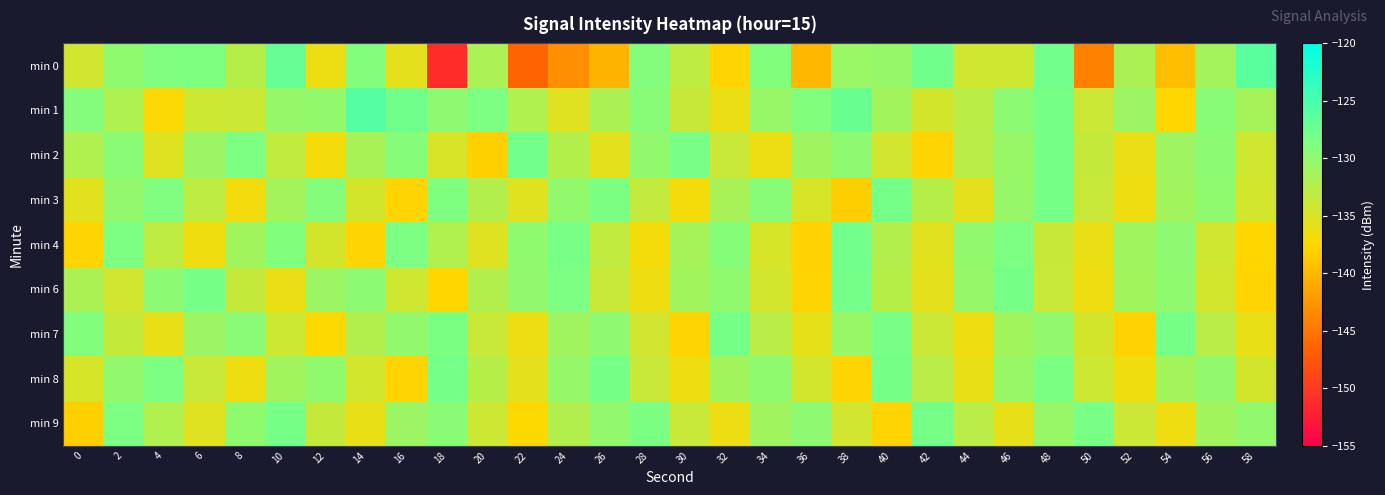

Reading left to right, what are all the values shown in this chart?

min 0: 0=-134.2	2=-129.9	4=-128.9	6=-128.7	8=-132.4	10=-127.0	12=-136.2	14=-129.1	16=-135.7	18=-151.0	20=-131.7	22=-146.5	24=-143.2	26=-140.1	28=-129.1	30=-133.1	32=-137.8	34=-129.0	36=-140.0	38=-130.6	40=-130.3	42=-127.7	44=-134.2	46=-134.2	48=-127.9	50=-144.2	52=-131.8	54=-139.5	56=-131.3	58=-126.3
min 1: 0=-129.1	2=-132.0	4=-137.2	6=-134.0	8=-133.9	10=-130.3	12=-130.1	14=-125.8	16=-127.7	18=-129.8	20=-128.5	22=-132.1	24=-135.2	26=-131.8	28=-129.4	30=-133.6	32=-136.1	34=-130.5	36=-128.9	38=-127.3	40=-131.1	42=-134.5	44=-132.8	46=-129.6	48=-128.2	50=-133.9	52=-130.7	54=-137.6	56=-129.3	58=-131.4
min 2: 0=-132.1	2=-129.5	4=-135.3	6=-130.8	8=-128.6	10=-133.2	12=-136.7	14=-131.5	16=-129.2	18=-134.8	20=-138.1	22=-127.9	24=-132.4	26=-135.6	28=-130.1	30=-128.3	32=-133.7	34=-136.2	36=-131.0	38=-129.8	40=-134.3	42=-137.8	44=-132.6	46=-130.4	48=-128.1	50=-133.5	52=-136.0	54=-130.9	56=-129.7	58=-134.1
min 3: 0=-135.5	2=-130.2	4=-128.8	6=-133.1	8=-136.6	10=-131.3	12=-129.1	14=-134.6	16=-137.9	18=-128.7	20=-132.2	22=-135.4	24=-130.0	26=-128.4	28=-133.3	30=-136.8	32=-131.6	34=-129.4	36=-134.9	38=-138.2	40=-128.0	42=-132.5	44=-135.7	46=-130.3	48=-128.2	50=-133.8	52=-136.3	54=-131.1	56=-129.9	58=-134.4
min 4: 0=-137.9	2=-128.6	4=-133.0	6=-136.5	8=-131.2	10=-129.0	12=-134.5	14=-137.8	16=-128.5	18=-132.1	20=-135.3	22=-129.9	24=-128.3	26=-133.2	28=-136.7	30=-131.4	32=-129.2	34=-134.7	36=-138.0	38=-127.9	40=-132.3	42=-135.5	44=-130.1	46=-128.5	48=-133.6	50=-136.1	52=-131.0	54=-129.8	56=-134.2	58=-137.7
min 6: 0=-131.8	2=-134.3	4=-129.7	6=-128.1	8=-133.5	10=-136.0	12=-130.8	14=-129.6	16=-134.1	18=-137.6	20=-132.3	22=-130.1	24=-128.5	26=-133.8	28=-136.3	30=-131.1	32=-129.9	34=-134.4	36=-137.9	38=-128.0	40=-132.5	42=-135.7	44=-130.3	46=-128.2	48=-133.8	50=-136.3	52=-131.1	54=-129.9	56=-134.4	58=-137.9
min 7: 0=-128.9	2=-133.4	4=-135.9	6=-130.7	8=-129.5	10=-134.0	12=-137.5	14=-132.2	16=-130.0	18=-128.4	20=-133.7	22=-136.2	24=-131.0	26=-129.8	28=-134.3	30=-137.8	32=-128.1	34=-132.6	36=-135.8	38=-130.4	40=-128.3	42=-133.9	44=-136.4	46=-131.2	48=-130.0	50=-134.5	52=-138.0	54=-128.2	56=-132.7	58=-135.9
min 8: 0=-134.7	2=-130.1	4=-128.5	6=-133.8	8=-136.3	10=-131.1	12=-129.9	14=-134.4	16=-137.9	18=-128.0	20=-132.5	22=-135.7	24=-130.3	26=-128.2	28=-133.8	30=-136.3	32=-131.1	34=-129.9	36=-134.4	38=-137.9	40=-128.2	42=-132.7	44=-135.9	46=-130.5	48=-128.4	50=-134.0	52=-136.5	54=-131.3	56=-130.1	58=-134.6
min 9: 0=-138.1	2=-128.6	4=-132.1	6=-135.3	8=-129.9	10=-128.1	12=-133.4	14=-135.9	16=-130.7	18=-129.5	20=-134.0	22=-137.5	24=-132.2	26=-130.0	28=-128.4	30=-133.7	32=-136.2	34=-131.0	36=-129.8	38=-134.3	40=-137.8	42=-128.1	44=-132.6	46=-135.8	48=-130.4	50=-128.3	52=-133.9	54=-136.4	56=-131.2	58=-130.0